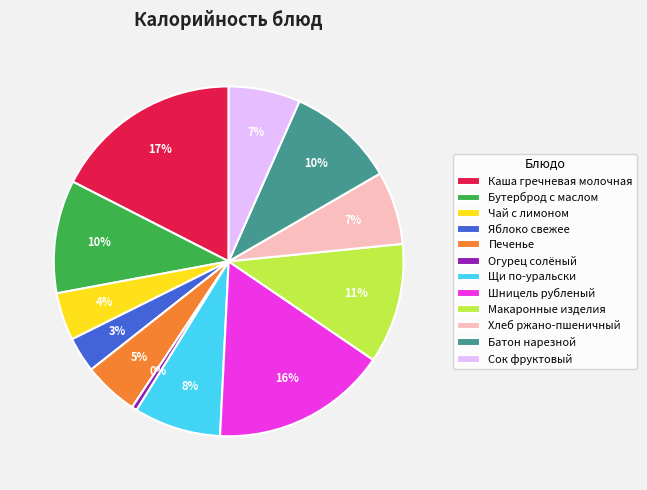

Which has a higher value, Сок фруктовый or Огурец солёный?

Сок фруктовый